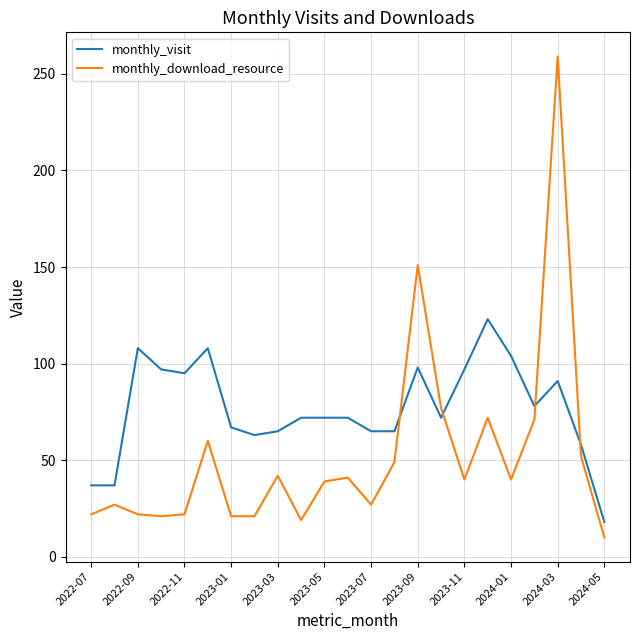

Which series has the largest range (max minus min)?

monthly_download_resource